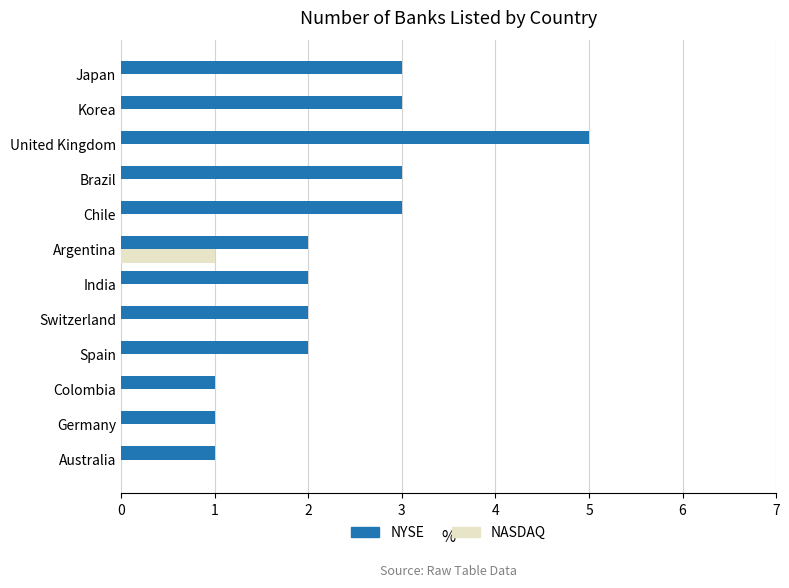

True or false: NYSE has a value of 2 at Colombia.

False